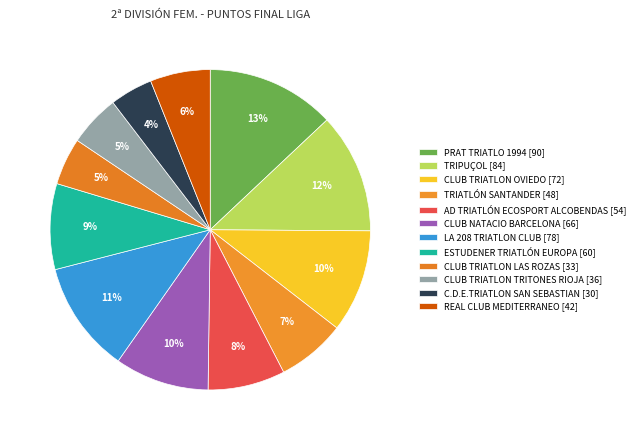

To the nearest percent, what portion does C.D.E.TRIATLON SAN SEBASTIAN represent?

4%